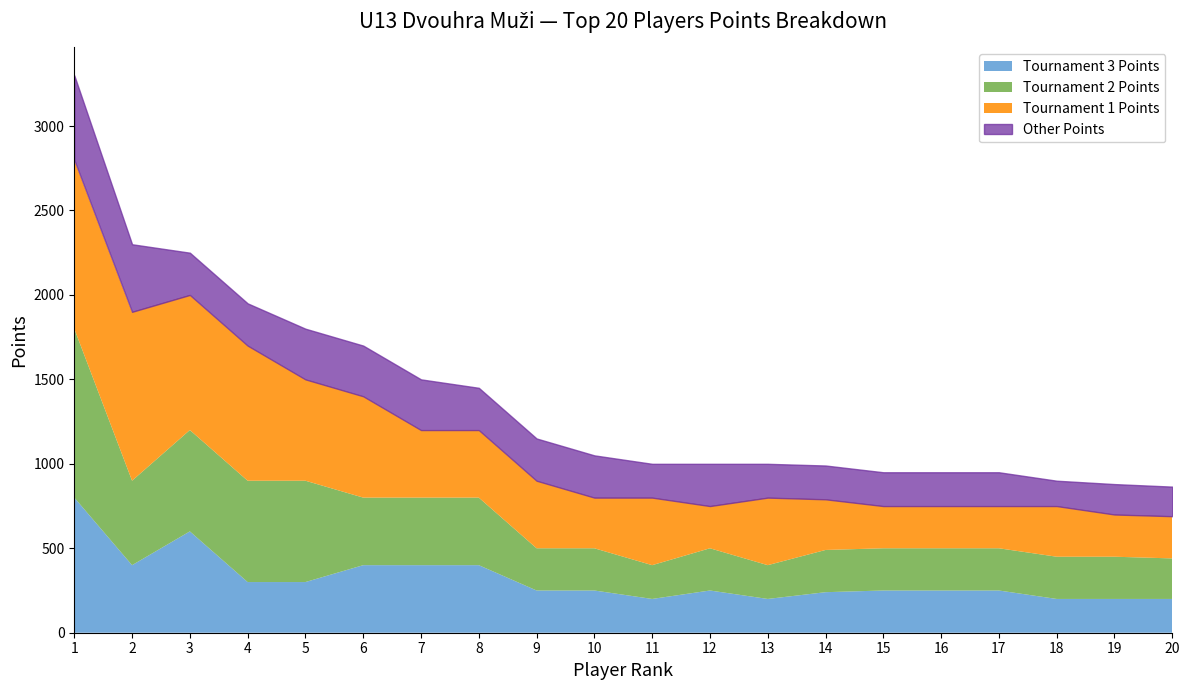

What is the value of the col_6 (pts1) point at the 5th from the left?

600